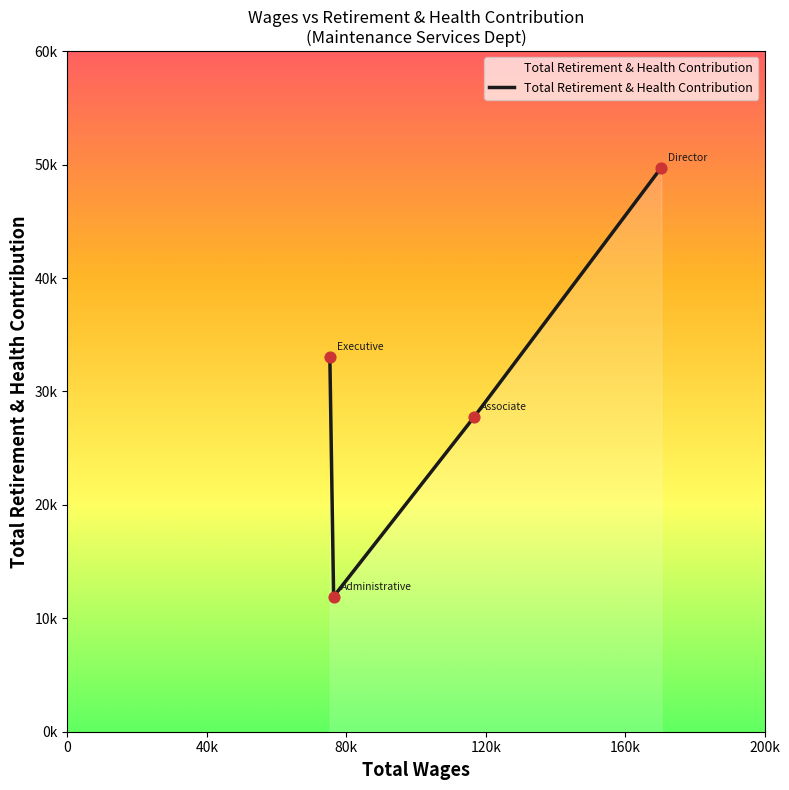

Does the chart have visible grid lines?

No